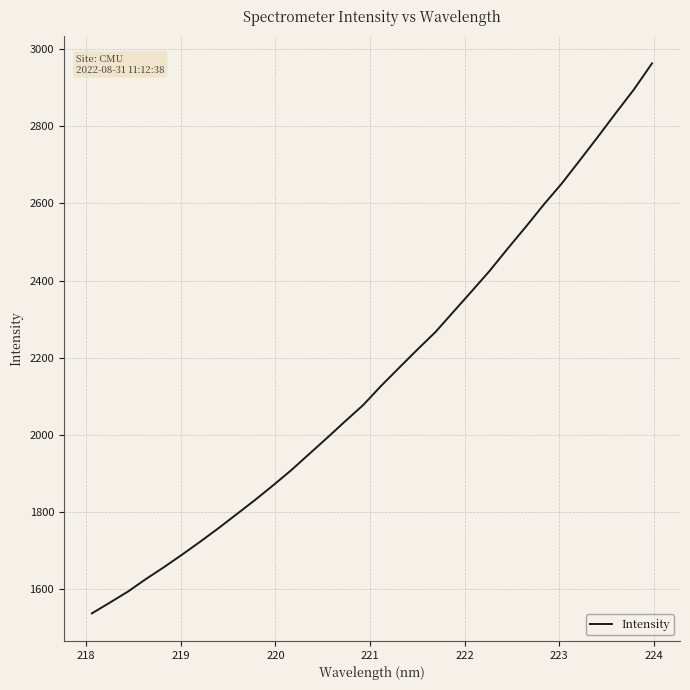

What is the greatest value displayed?

2963.1